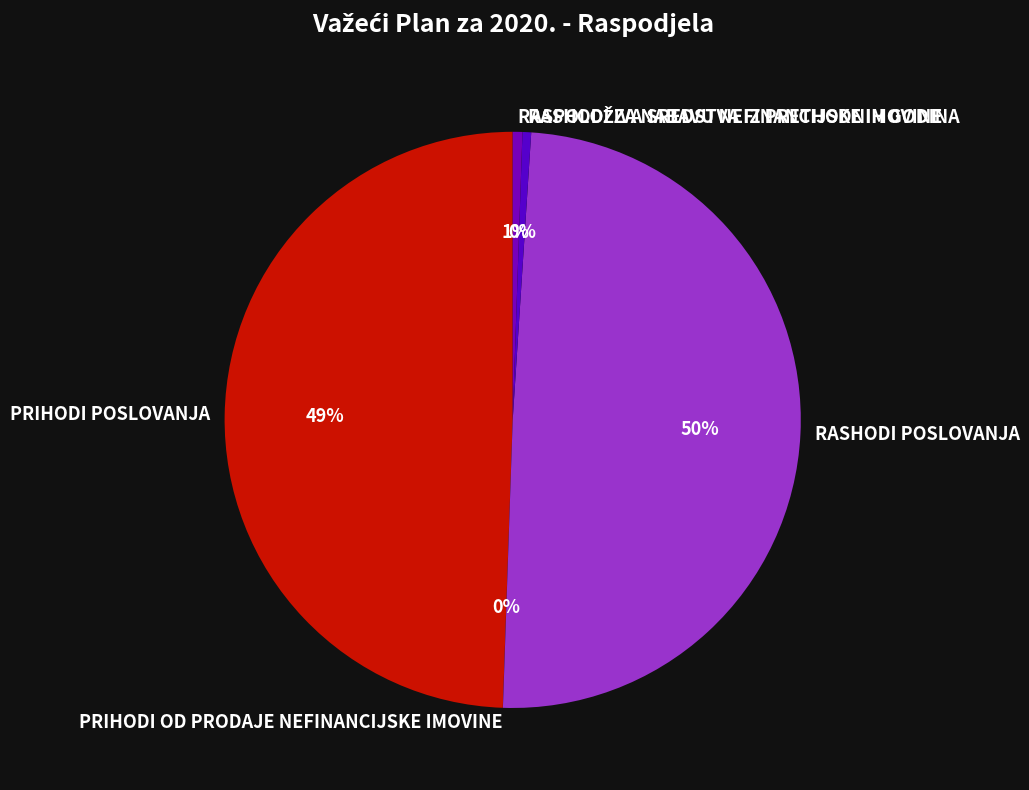

The RASHODI ZA NABAVU NEFINANCIJSKE IMOVINE slice represents 0% of the pie. True or false?

True